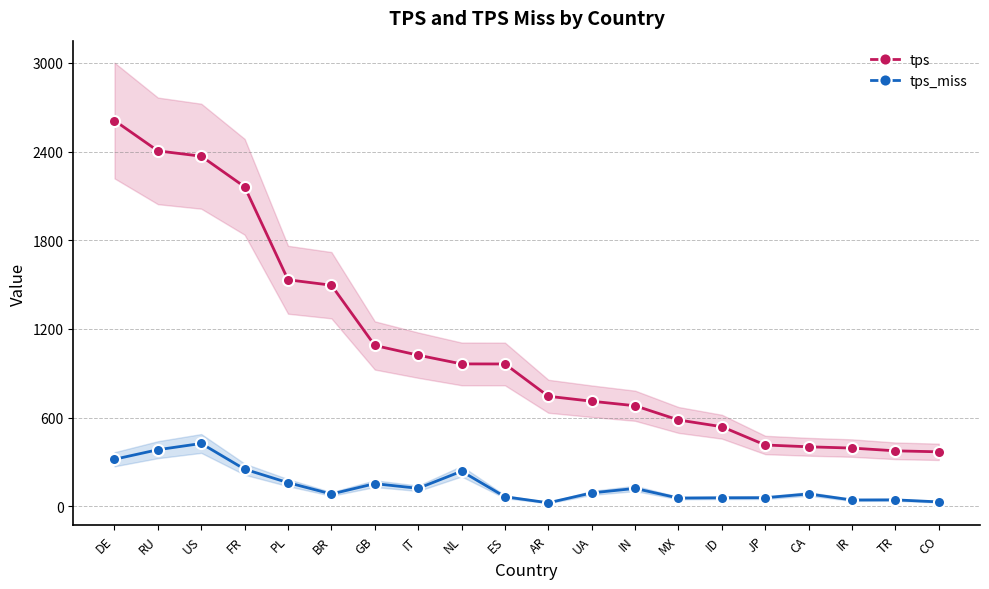

Which has a higher value, DE or CA?

DE